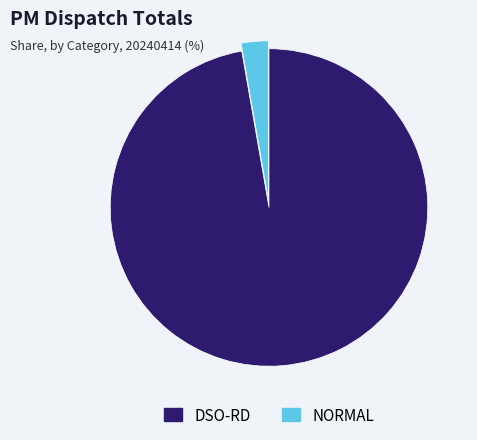

Count the number of slices in the pie.

2